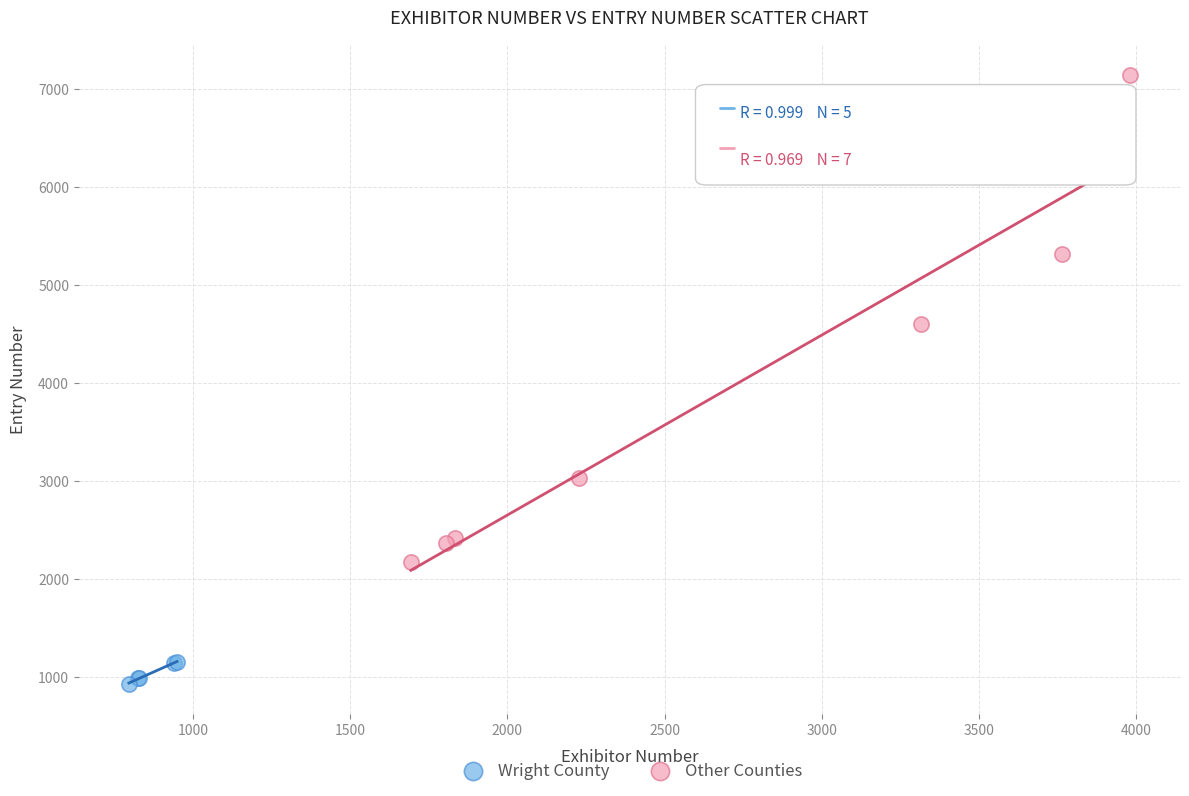

Which series contains the highest Y value?

Other Counties